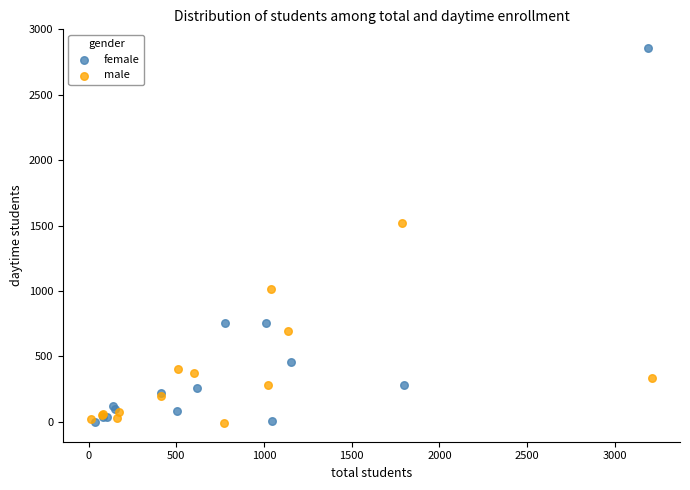

Which series reaches the maximum Y coordinate?

female